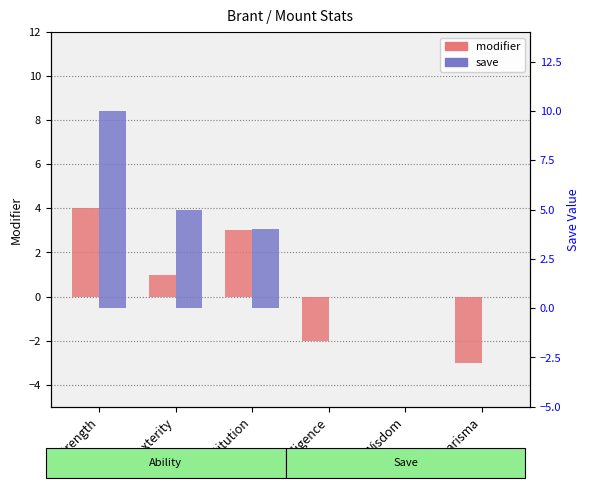

What is the label of the 3rd bar from the left?

Constitution